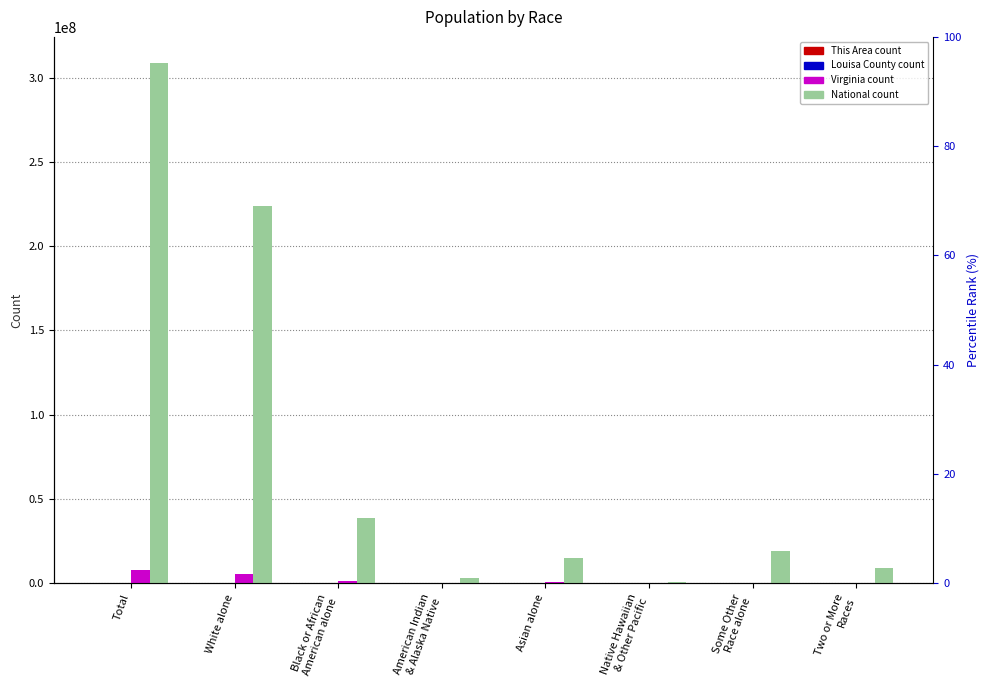

Reading left to right, what are all the values shown in this chart?

This Area: 4623	3589	843	19	16	3	12	141
Louisa County: 33153	25996	5870	123	160	16	225	763
Virginia: 8001024	5486852	1551399	29225	439890	5980	254278	233400
National: 308745538	223553265	38929319	2932248	14674252	540013	19107368	9009073